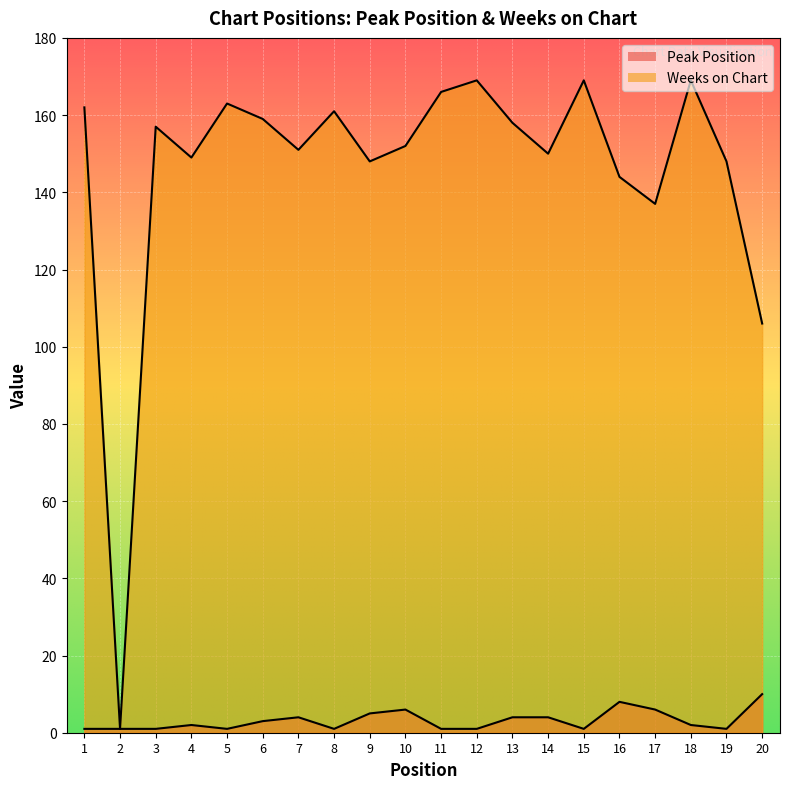

True or false: Peak Position has more than 0 points higher than both neighbors.

True